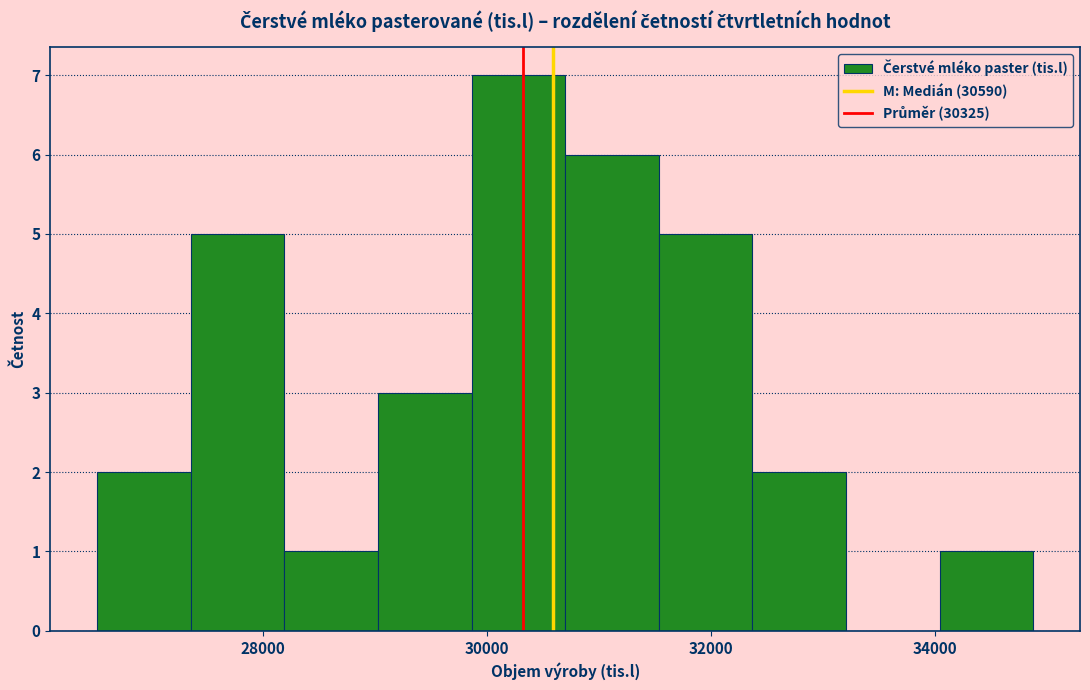

Reading left to right, list every bar in this chart as the range it spans on the x-axis followed by its height. Neither the bar edges nor the heights are printed on the chart, so give them approximately, as read against the axes.

26600 to 27400: 2
27400 to 28200: 5
28200 to 29000: 1
29000 to 29800: 3
29800 to 30600: 7
30600 to 31600: 6
31600 to 32400: 5
32400 to 33200: 2
33200 to 34000: 0
34000 to 34800: 1